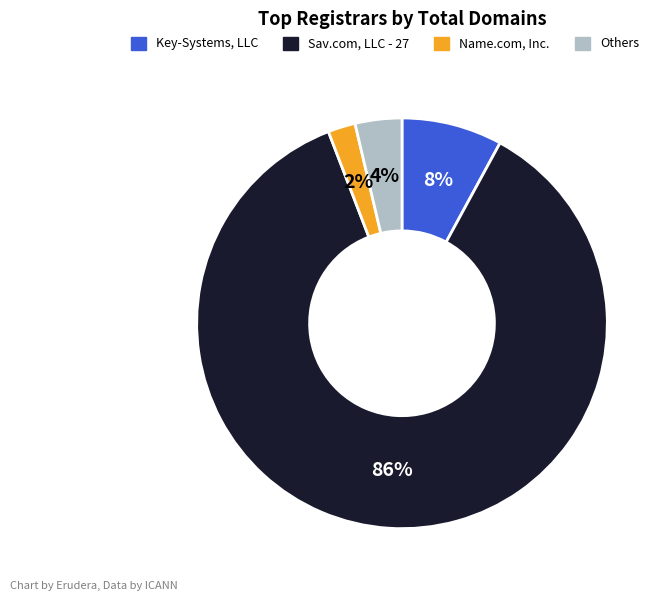

Which has a higher value, Name.com, Inc. or Key-Systems, LLC?

Key-Systems, LLC